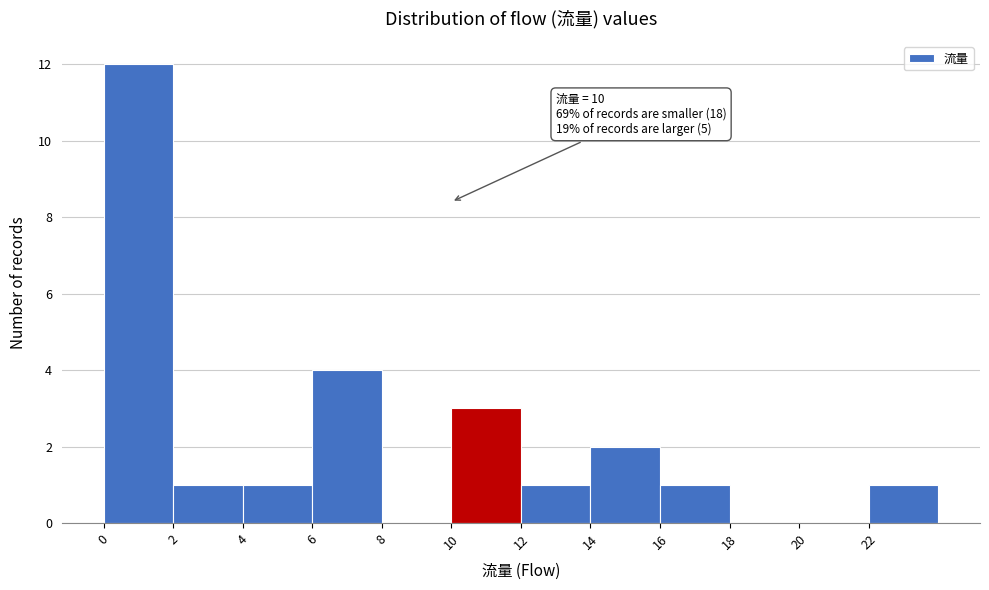

Which range on the x-axis has the tallest bar?

0 to 2